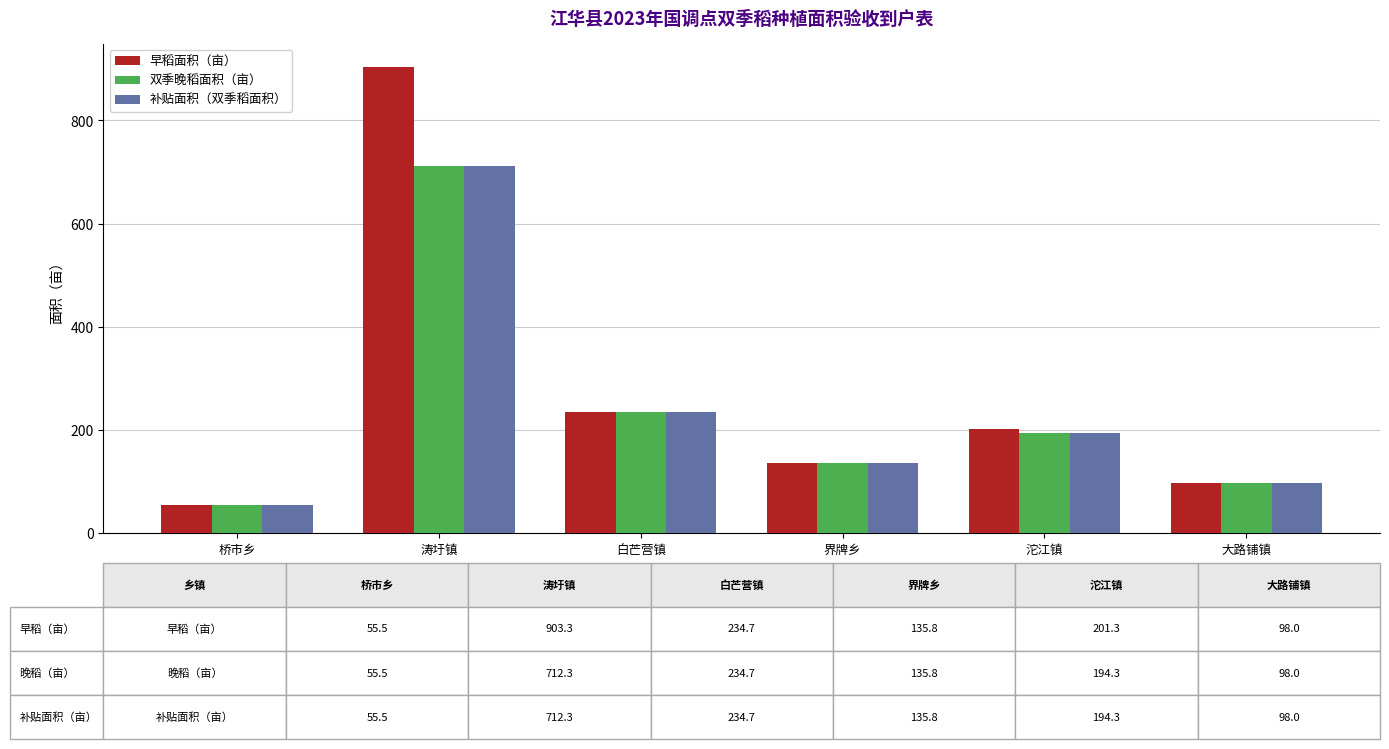

The 早稻面积（亩） series shows 201.3 at 沱江镇. True or false?

True